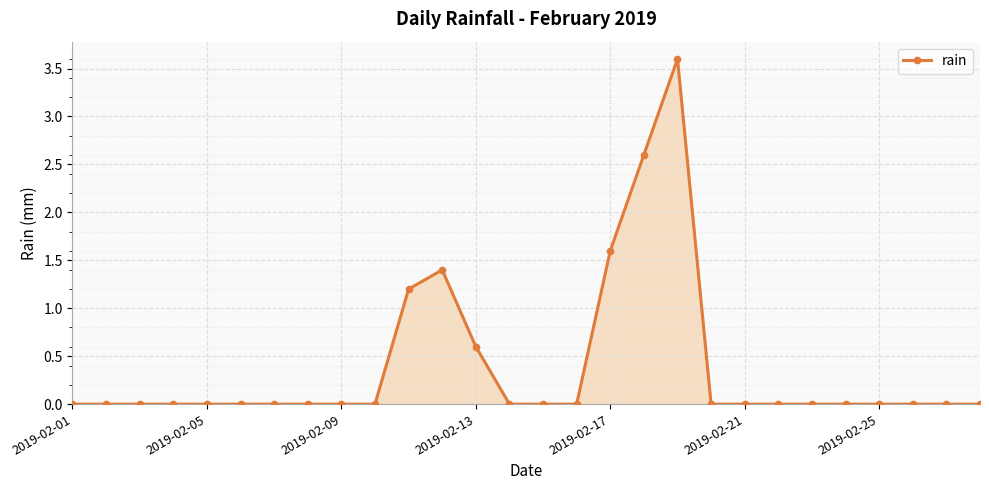

What is the difference between the second highest and second lowest values?

2.6